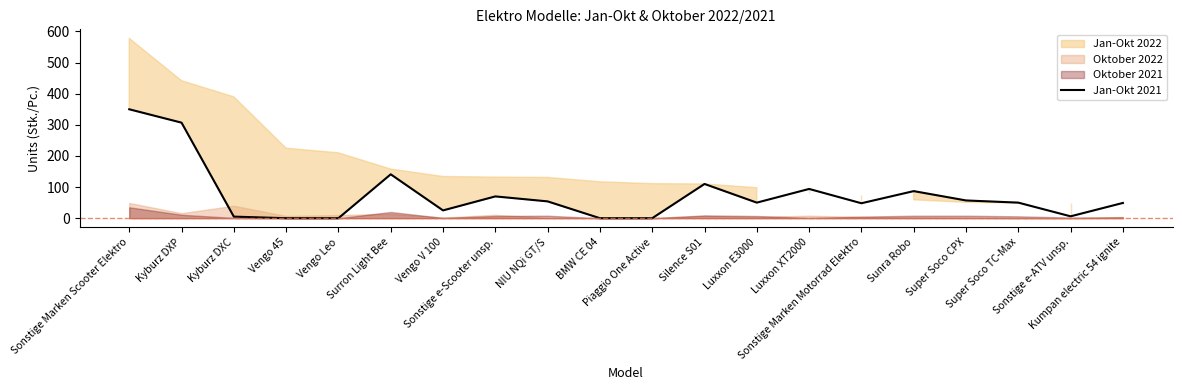

Where does the data first go above 50?

Sonstige Marken Scooter Elektro